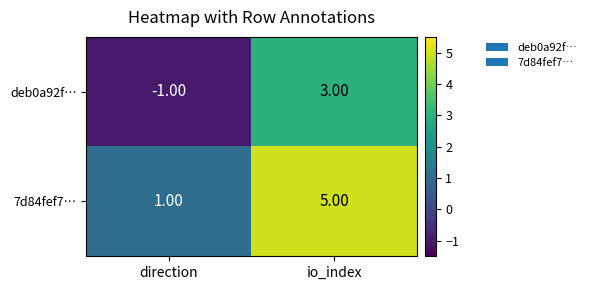

List the series in order of their peak value, lowest first.

deb0a92f…, 7d84fef7…